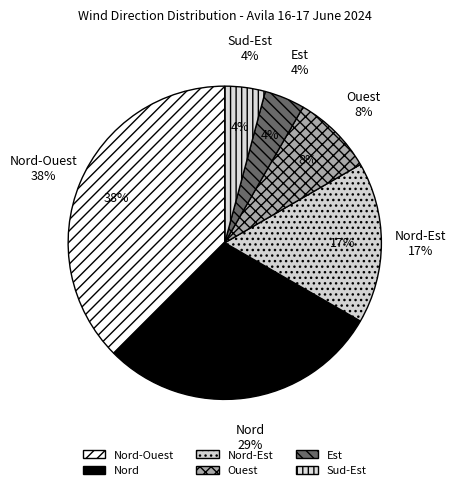

True or false: Ouest accounts for 8% of the total.

True